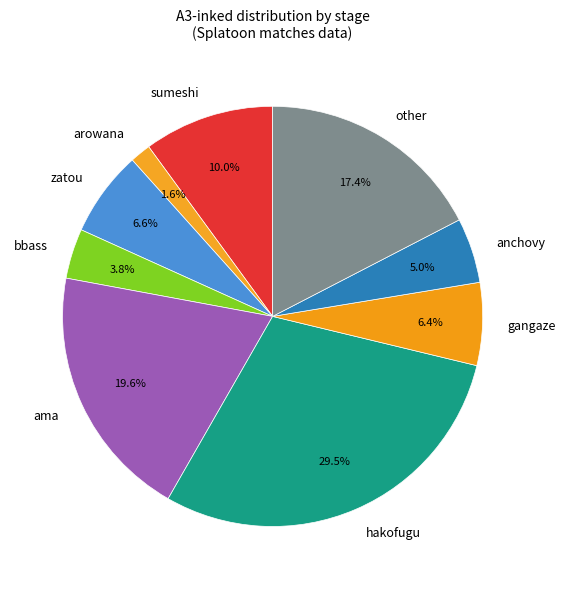

What percentage is NOT represented by arowana?

98.4%